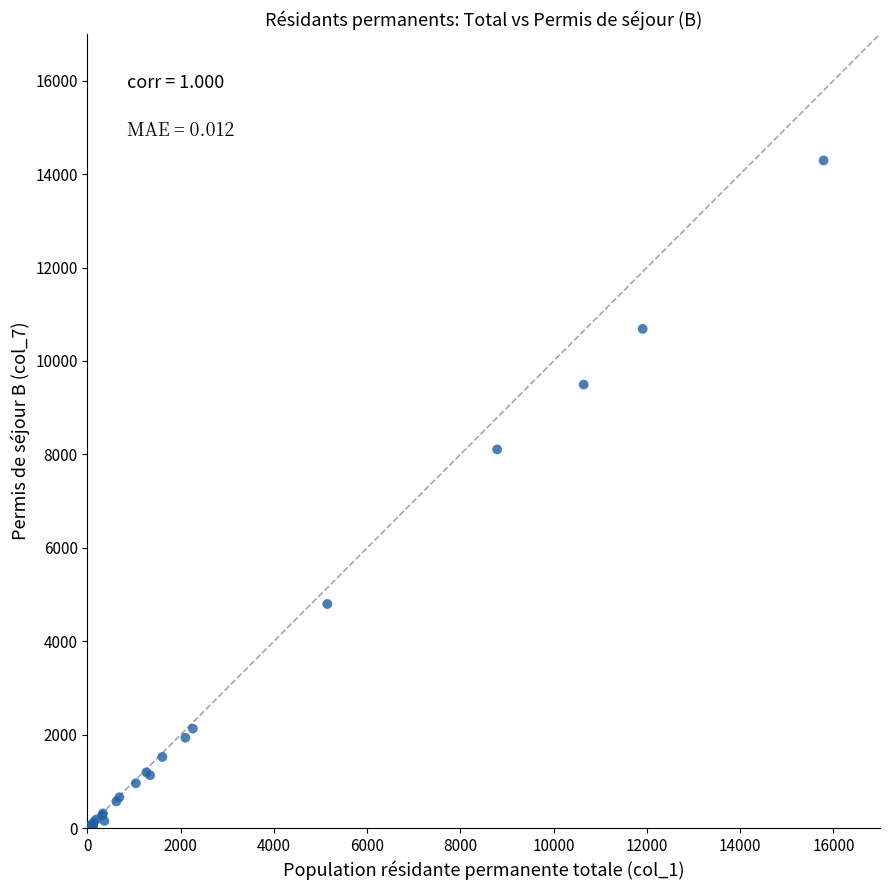

What Y value in the scatter plot is closest to 7150?

8106